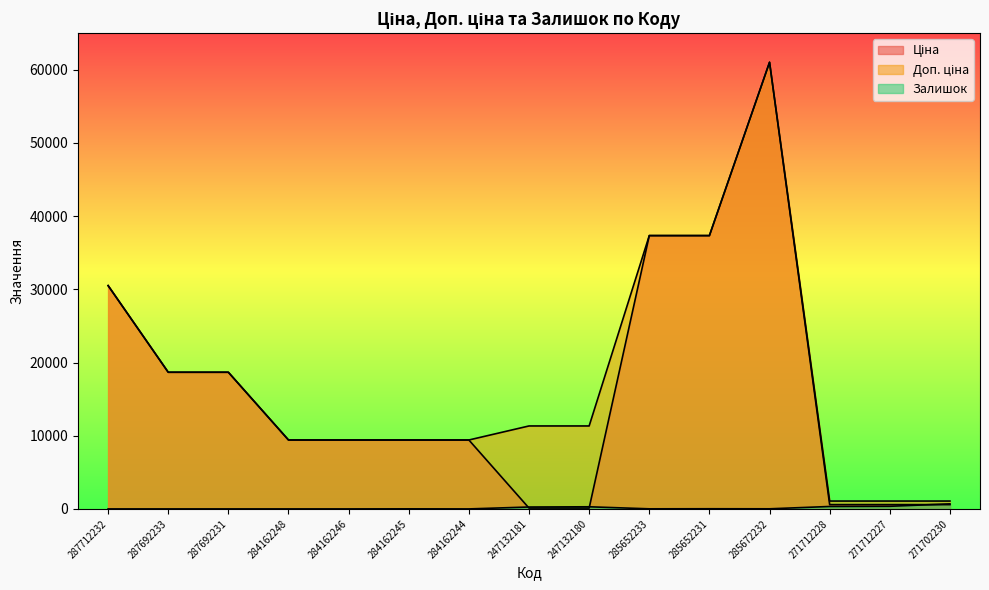

What is the approximate value of Залишок at 285652231?

22.0